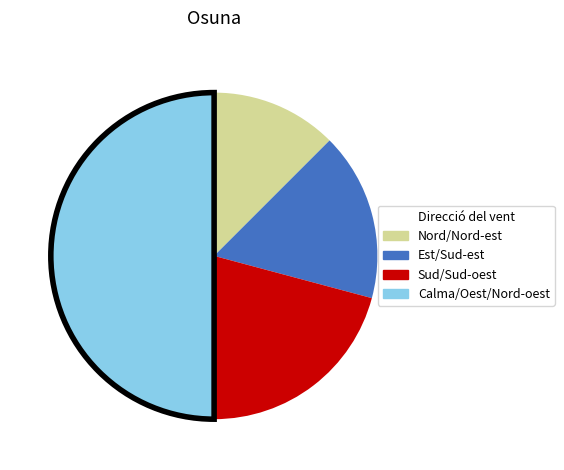

What is the largest slice in the pie chart?

Calma